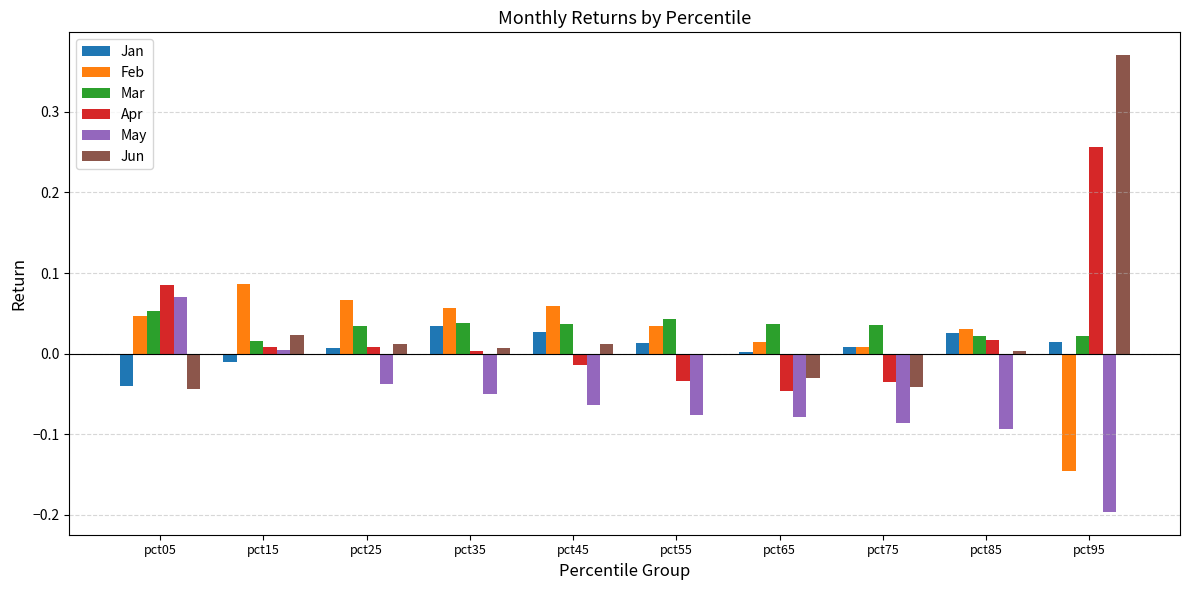

The Mar series shows 0.0 at pct85. True or false?

True